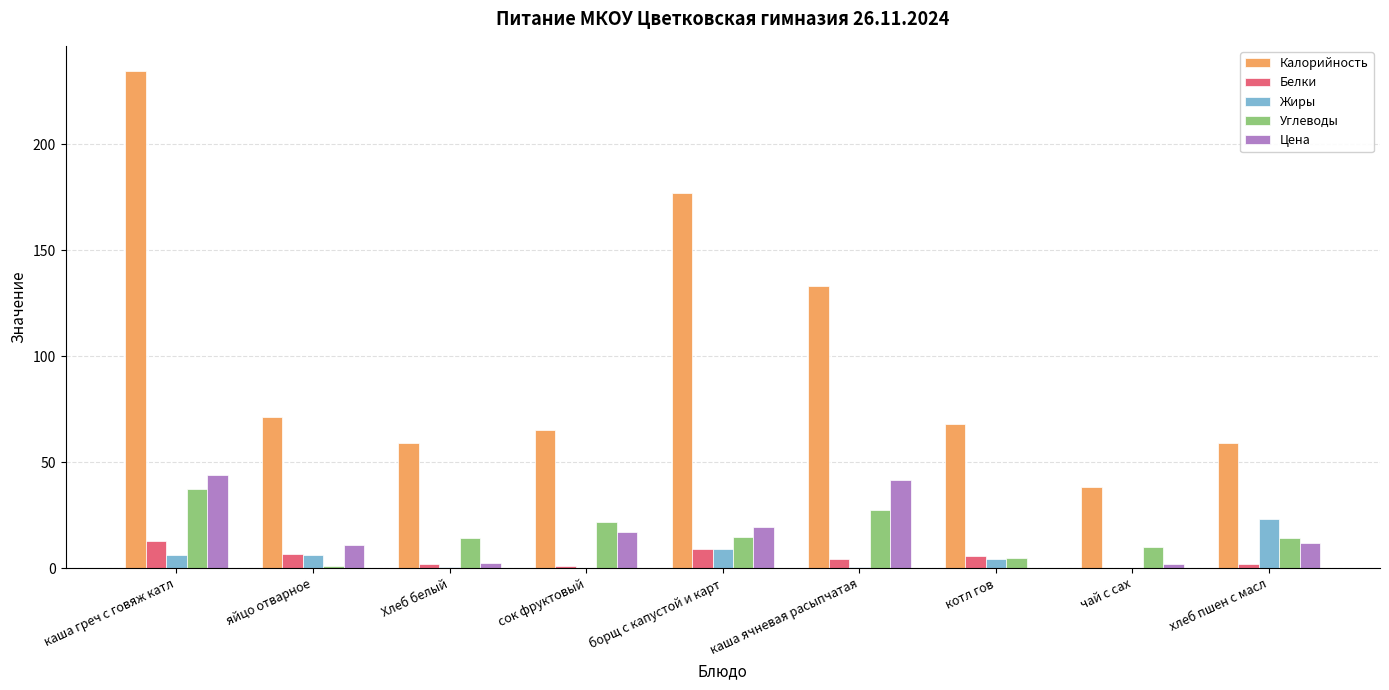

The value of Калорийность at яйцо отварное is 71.2. True or false?

True